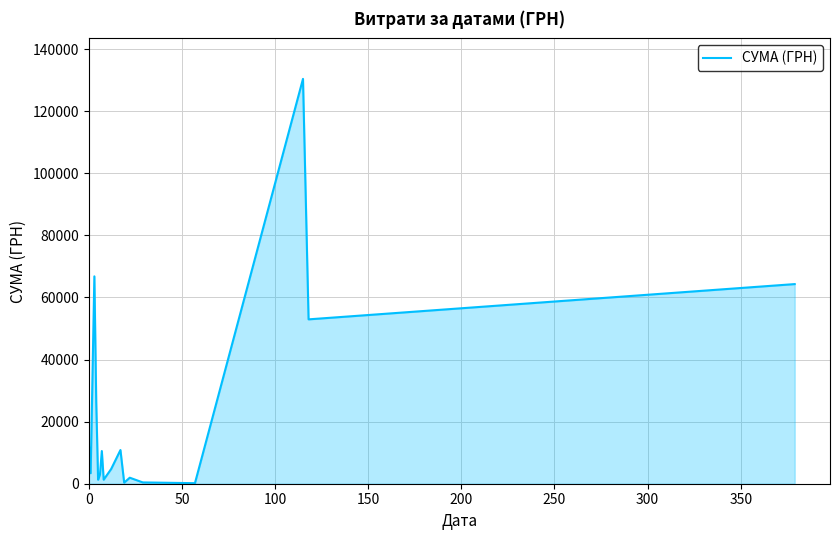

What is the maximum value shown in the chart?

130379.7